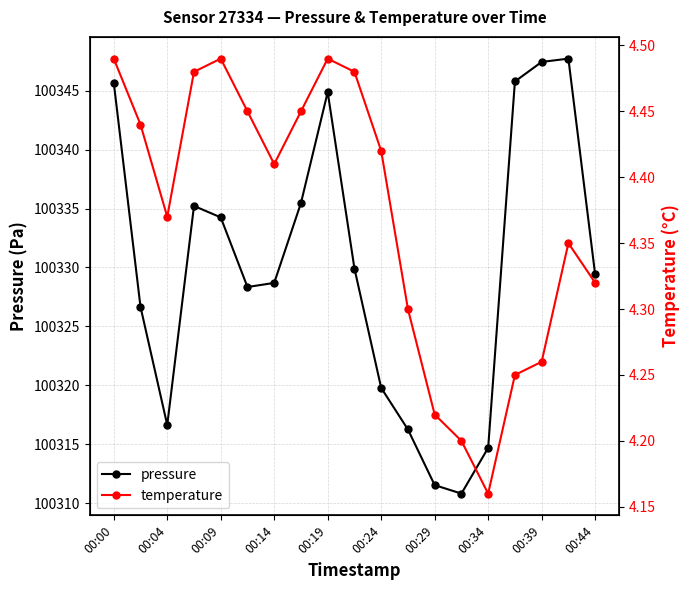

Rank the series at 11 from highest to lowest value.

pressure, temperature